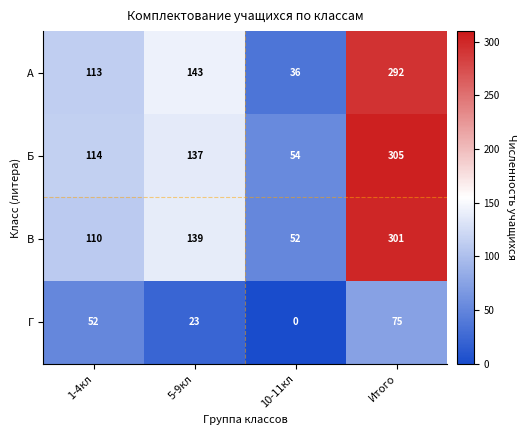

At which category is the sum across all series the highest?

Итого